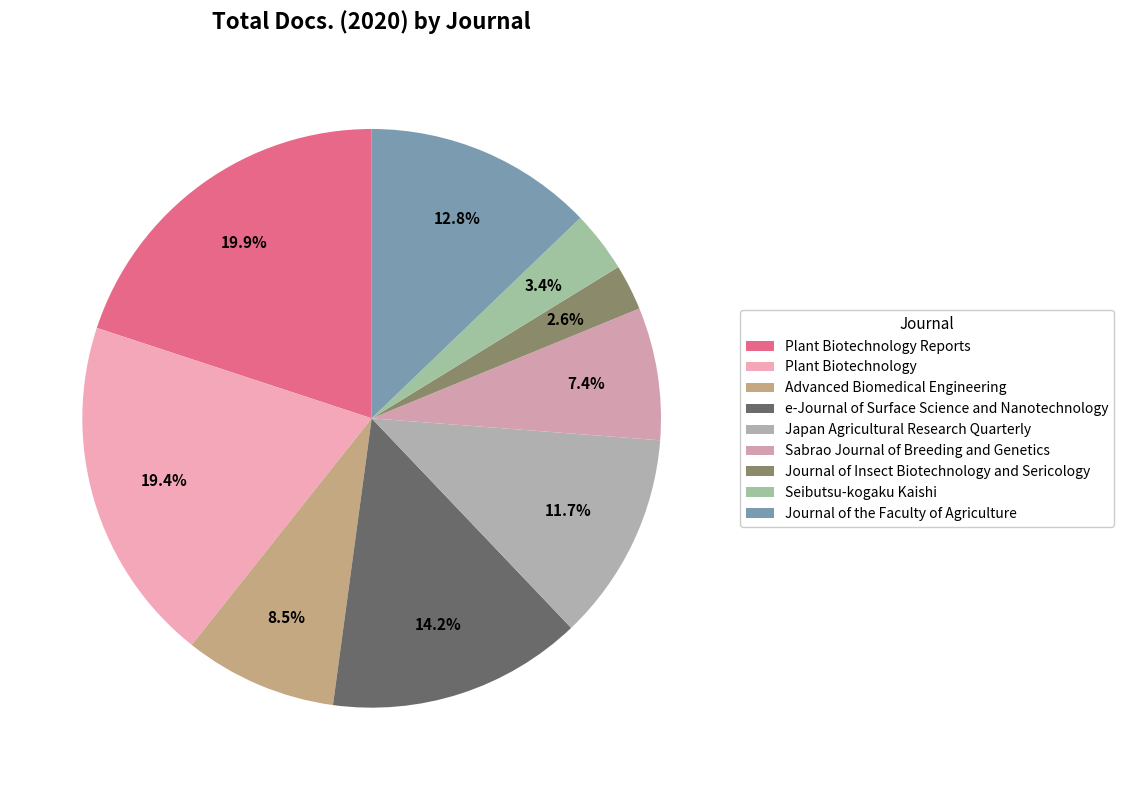

Rank the categories by value from highest to lowest.

Plant Biotechnology Reports, Plant Biotechnology, e-Journal of Surface Science and Nanotechnology, Journal of the Faculty of Agriculture, Japan Agricultural Research Quarterly, Advanced Biomedical Engineering, Sabrao Journal of Breeding and Genetics, Seibutsu-kogaku Kaishi, Journal of Insect Biotechnology and Sericology